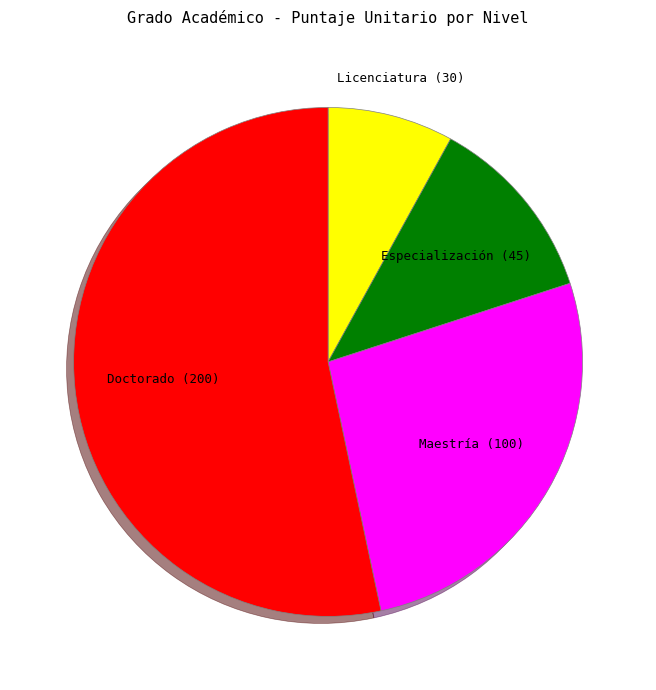

To the nearest percent, what is the difference between the largest and smallest slice percentages?

45%